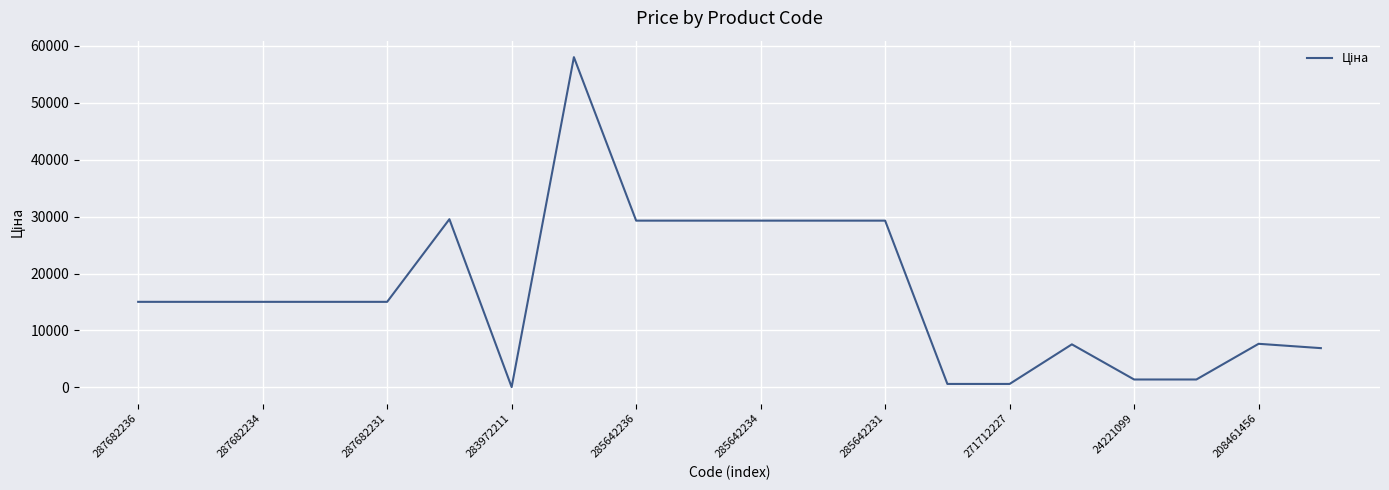

What is the greatest value displayed?

58037.0